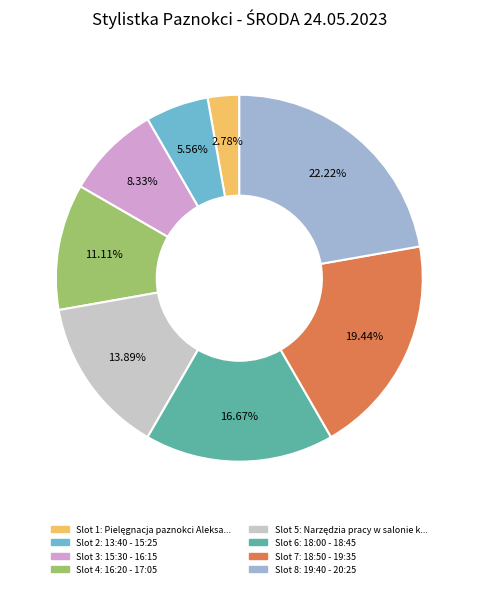

Is Slot 2: 13:40 - 15:25 the majority of the pie?

No